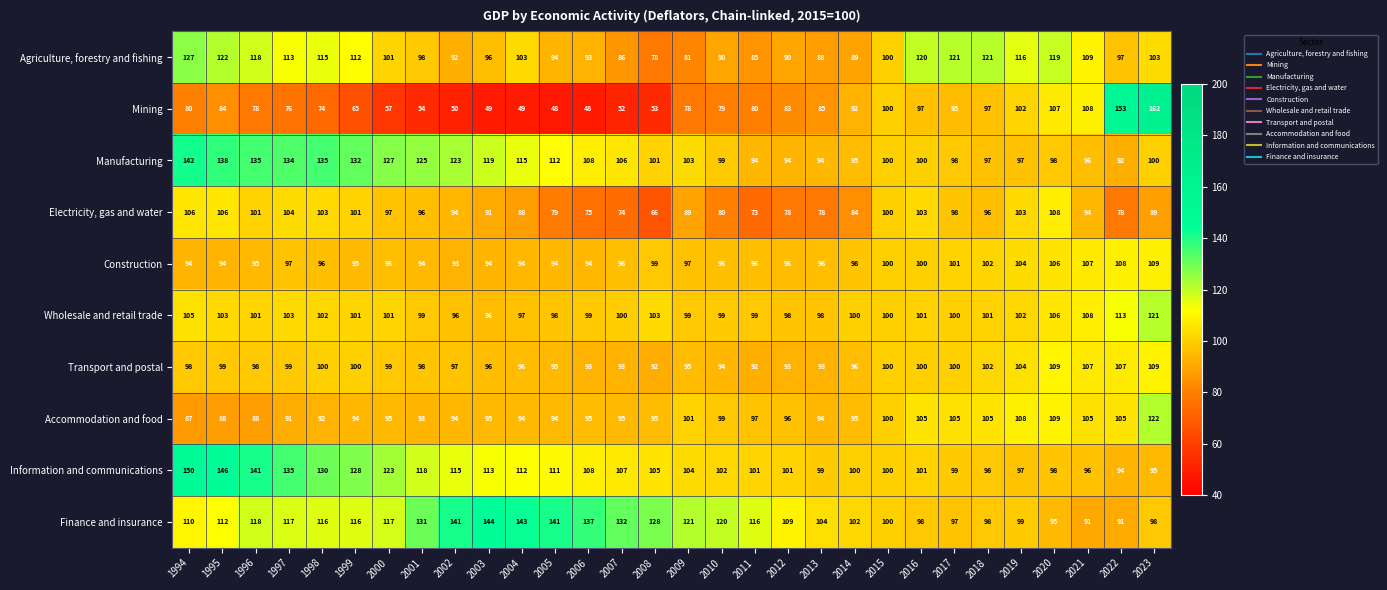

Which series changed the most between 1999 and 2023?

Mining